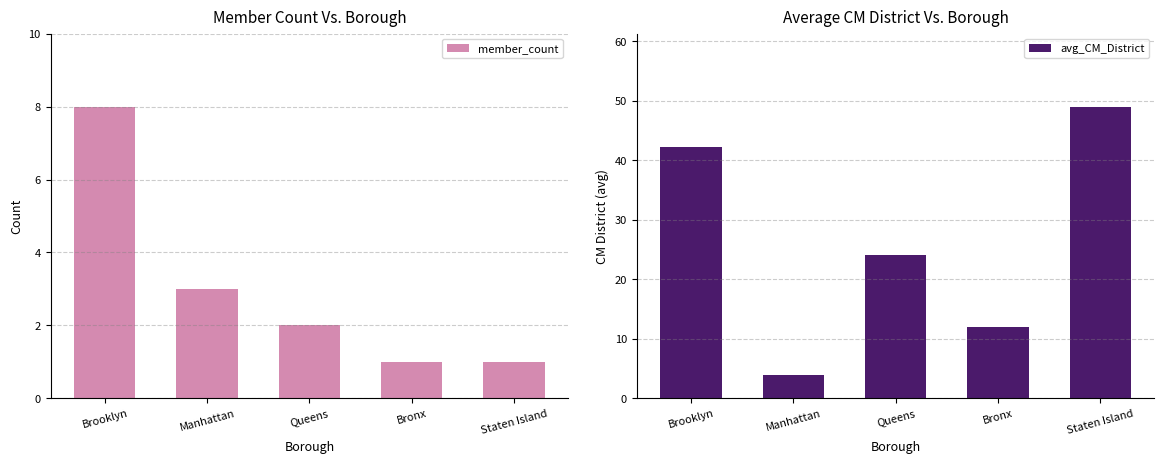

What is the spread (max minus min) of values at Bronx?

11.0